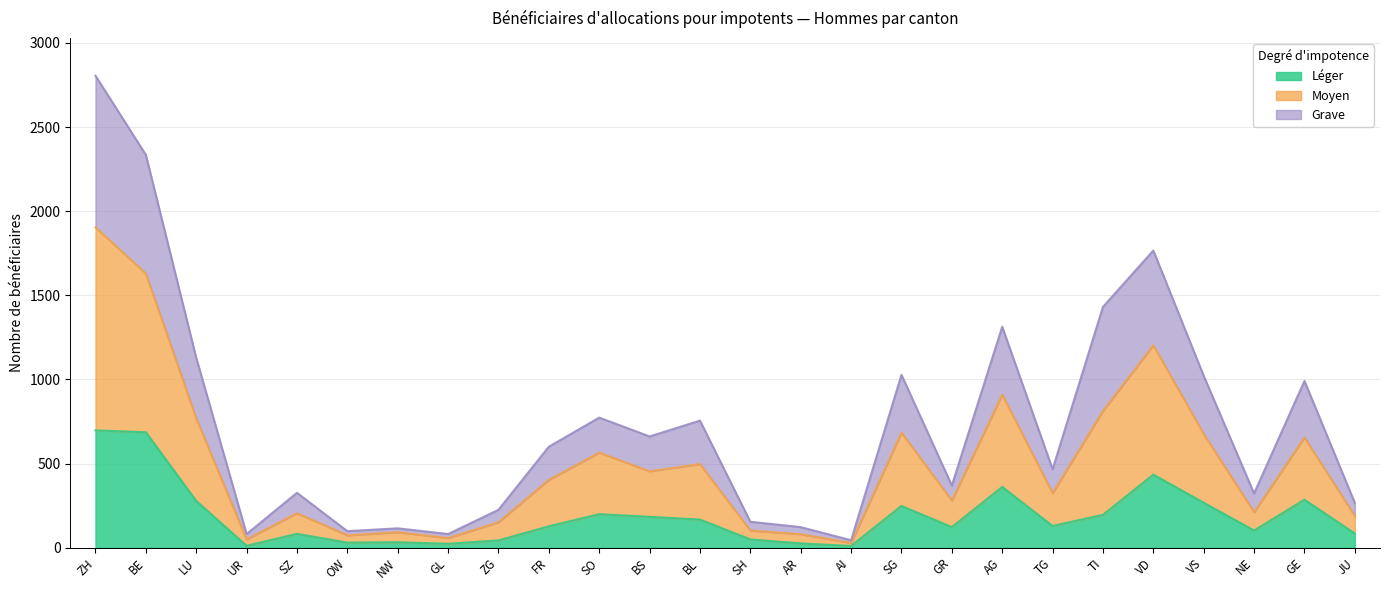

In Moyen, how many points are lower than both neighbors (excluding endpoints)?

8